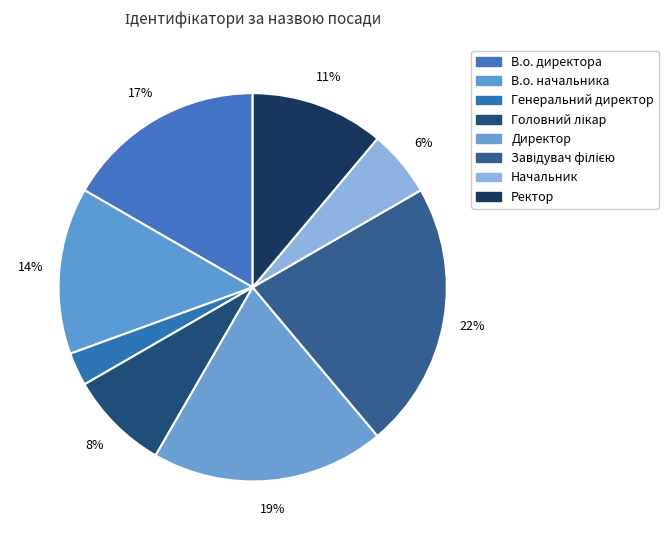

Which category has the biggest portion of the pie?

Завідувач філією